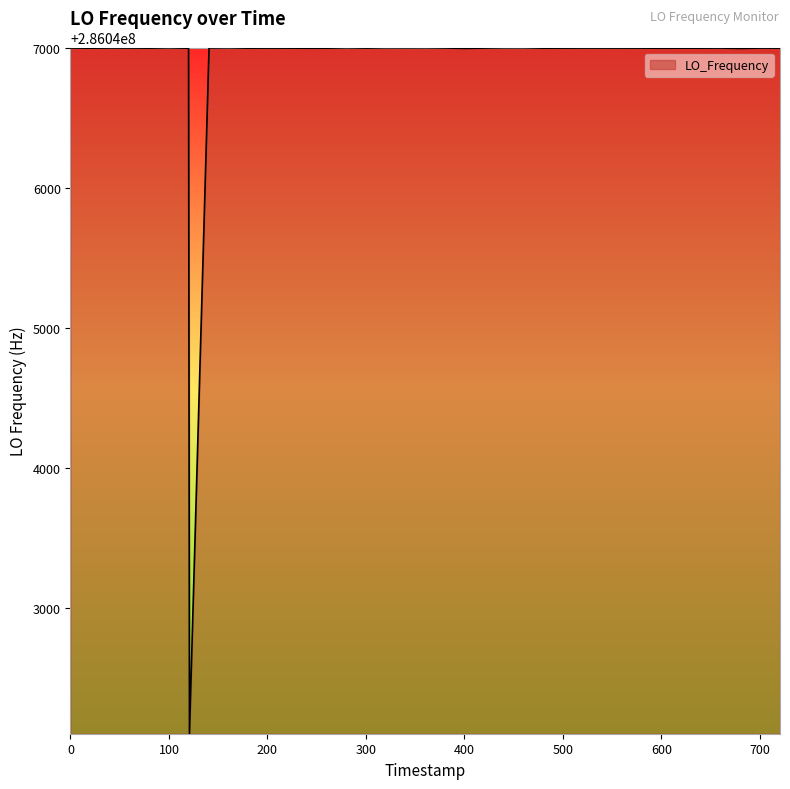

True or false: there are more than 2 points higher than both neighbors.

True